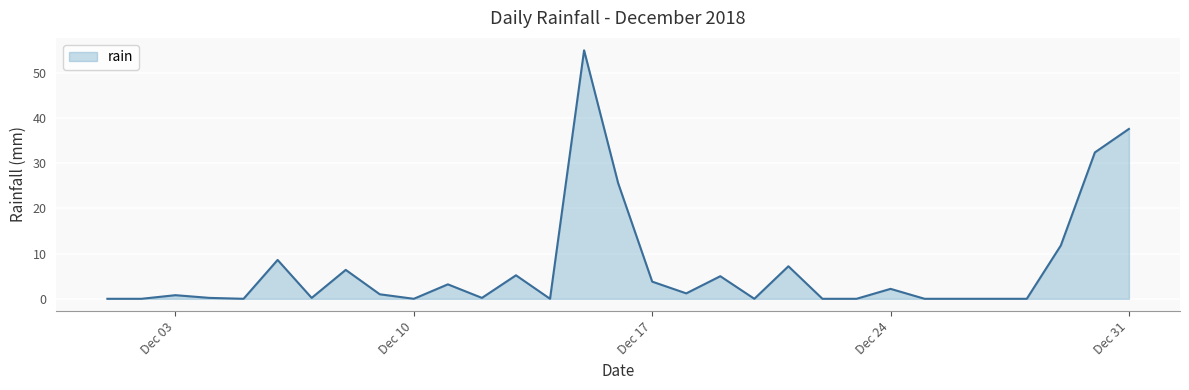

Rank the categories by value from highest to lowest.

2018-12-15, 2018-12-31, 2018-12-30, 2018-12-16, 2018-12-29, 2018-12-06, 2018-12-21, 2018-12-08, 2018-12-13, 2018-12-19, 2018-12-17, 2018-12-11, 2018-12-24, 2018-12-18, 2018-12-09, 2018-12-03, 2018-12-04, 2018-12-07, 2018-12-12, 2018-12-01, 2018-12-02, 2018-12-05, 2018-12-10, 2018-12-14, 2018-12-20, 2018-12-22, 2018-12-23, 2018-12-25, 2018-12-26, 2018-12-27, 2018-12-28